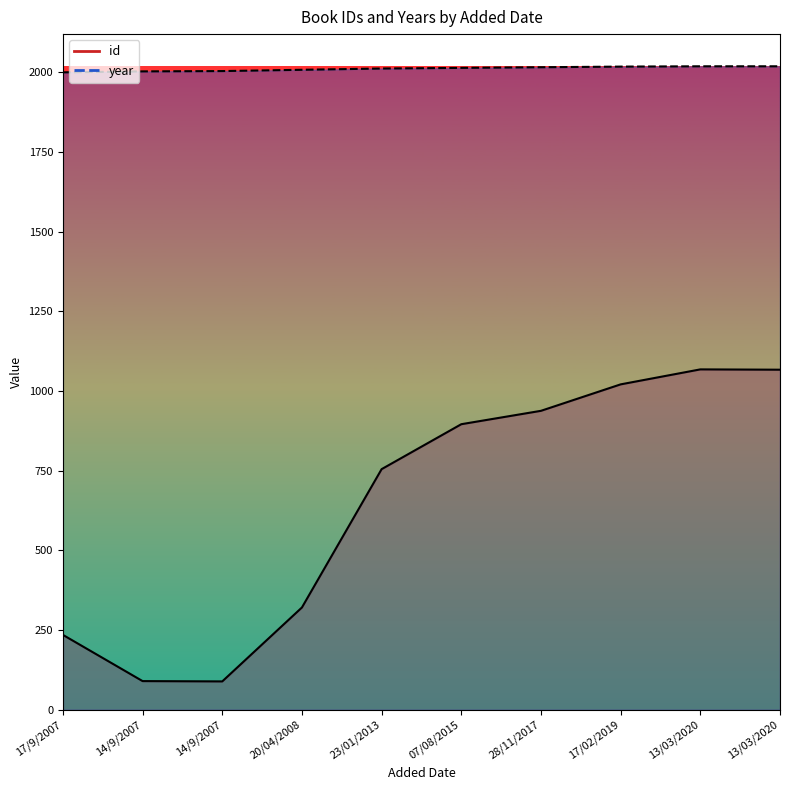

What is the label of the 8th point from the left?

17/02/2019